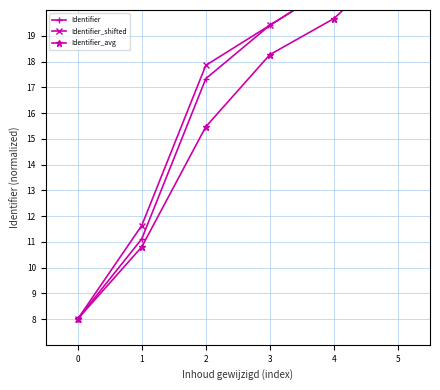

What is the difference between the Identifier values at 2 and 0?

9.3